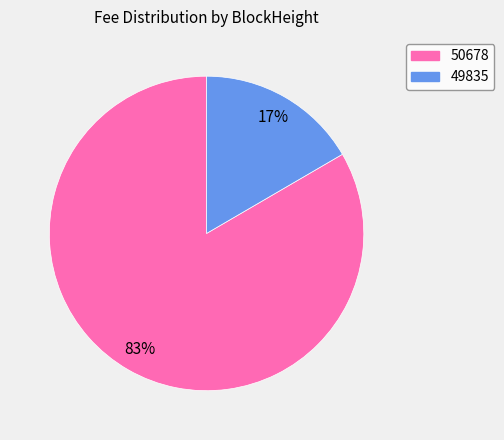

What percentage is the 50678 slice, to the nearest percent?

83%